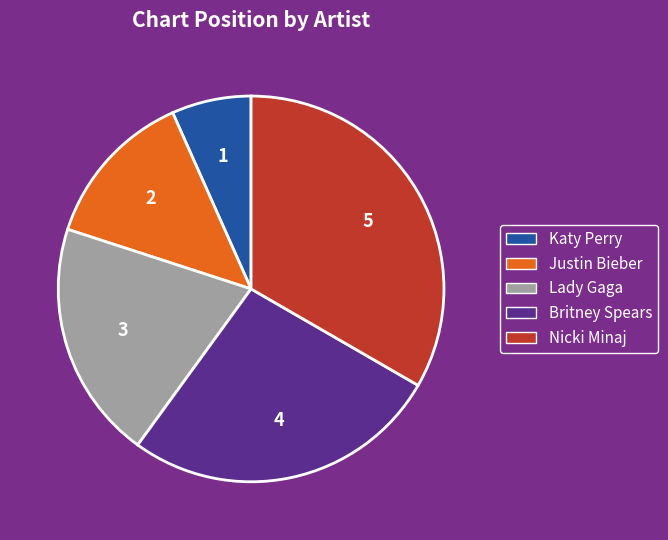

What is the largest slice in the pie chart?

Nicki Minaj